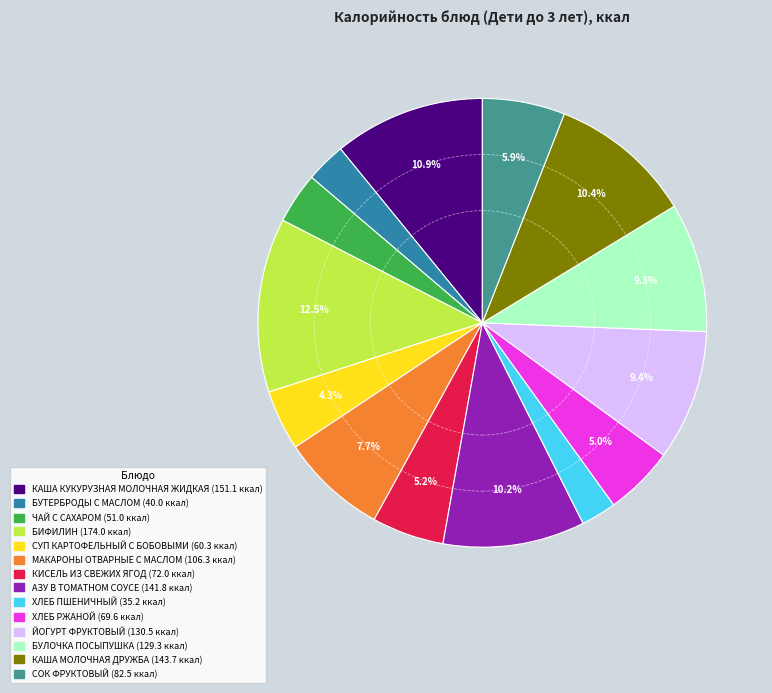

Is it true that ХЛЕБ РЖАНОЙ is 5% of the pie?

True